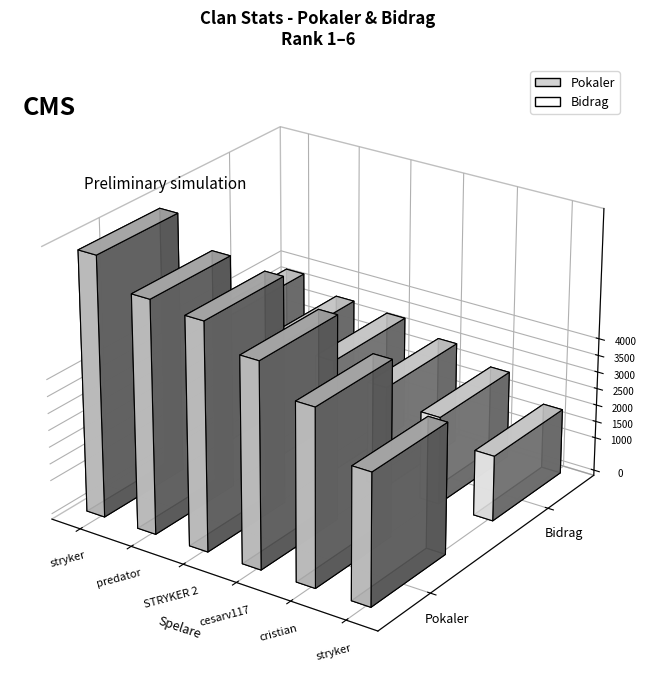

What are all the series names shown in the legend?

Pokaler, Bidrag